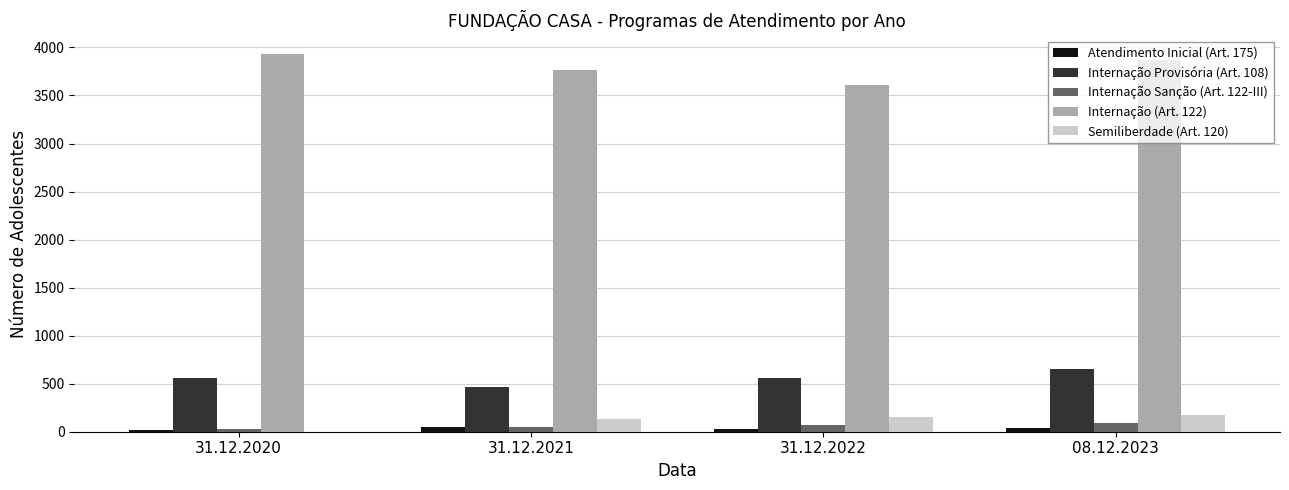

Which series has the largest total across all categories?

Internação (Art. 122)